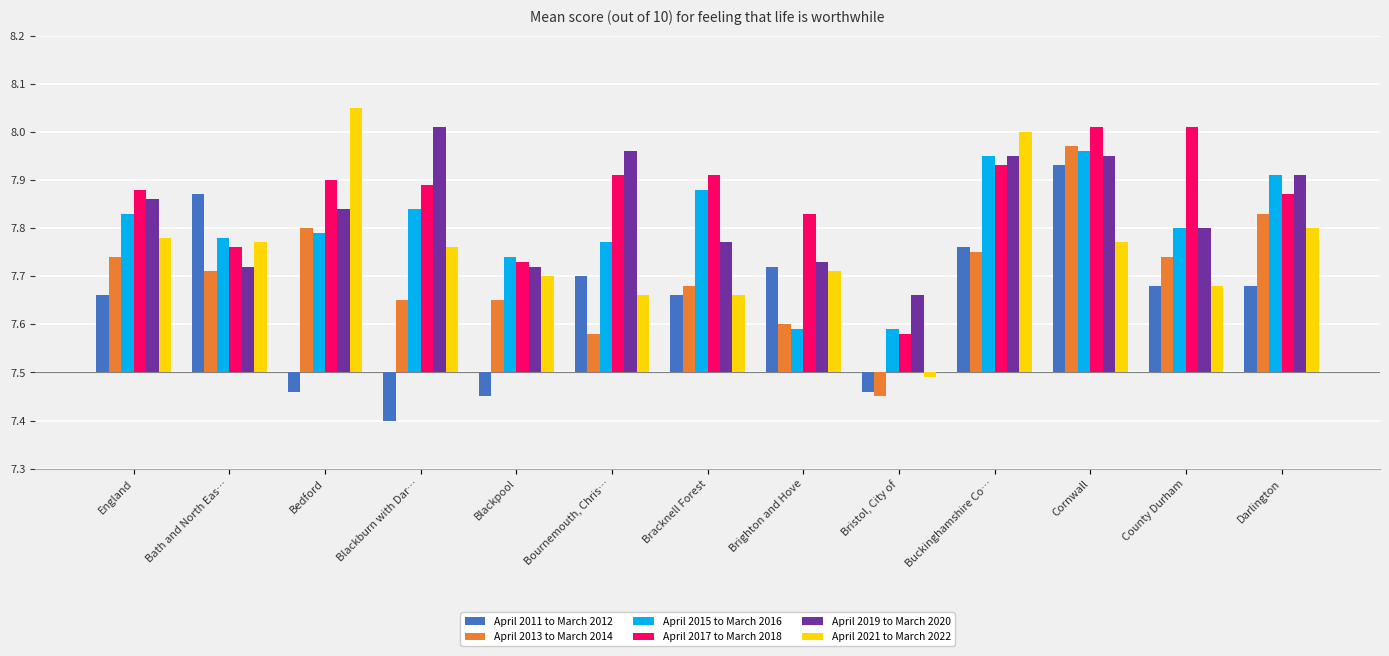

Rank the series at Buckinghamshire Co… from highest to lowest value.

April 2021 to March 2022, April 2015 to March 2016, April 2019 to March 2020, April 2017 to March 2018, April 2011 to March 2012, April 2013 to March 2014